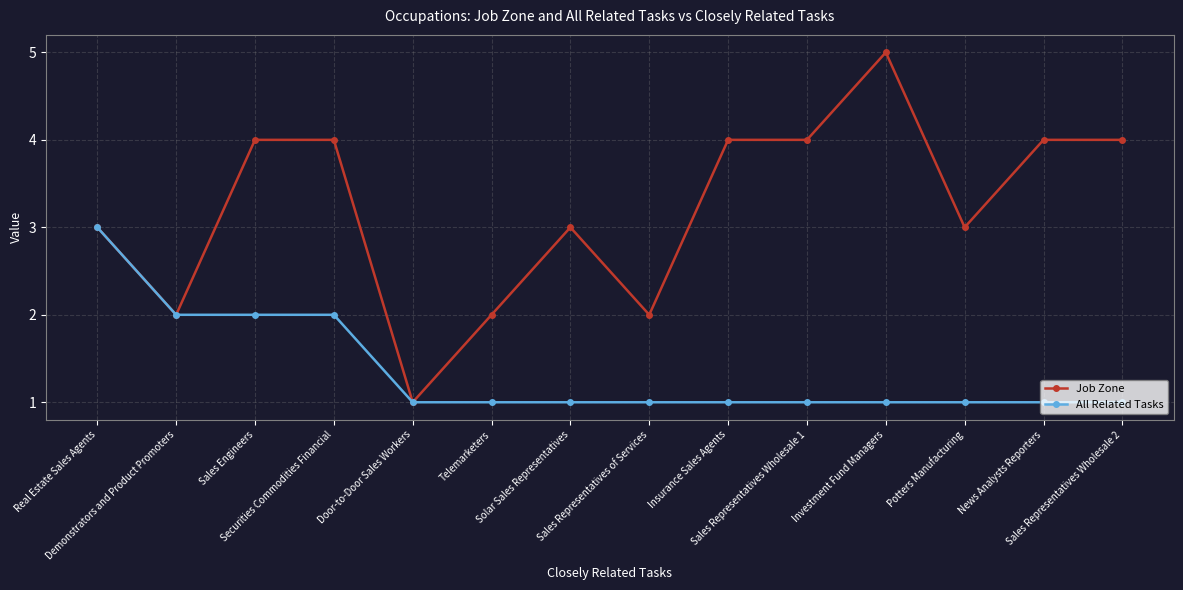

Rank the series by their average value, from highest to lowest.

Job Zone, All Related Tasks